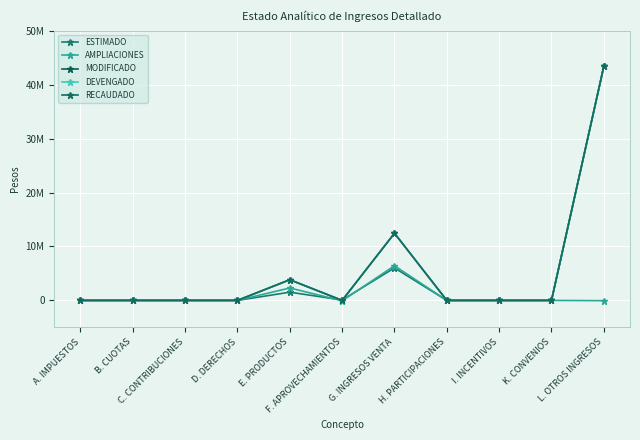

Is it true that RECAUDADO equals 43383223.8 at L. OTROS INGRESOS?

True